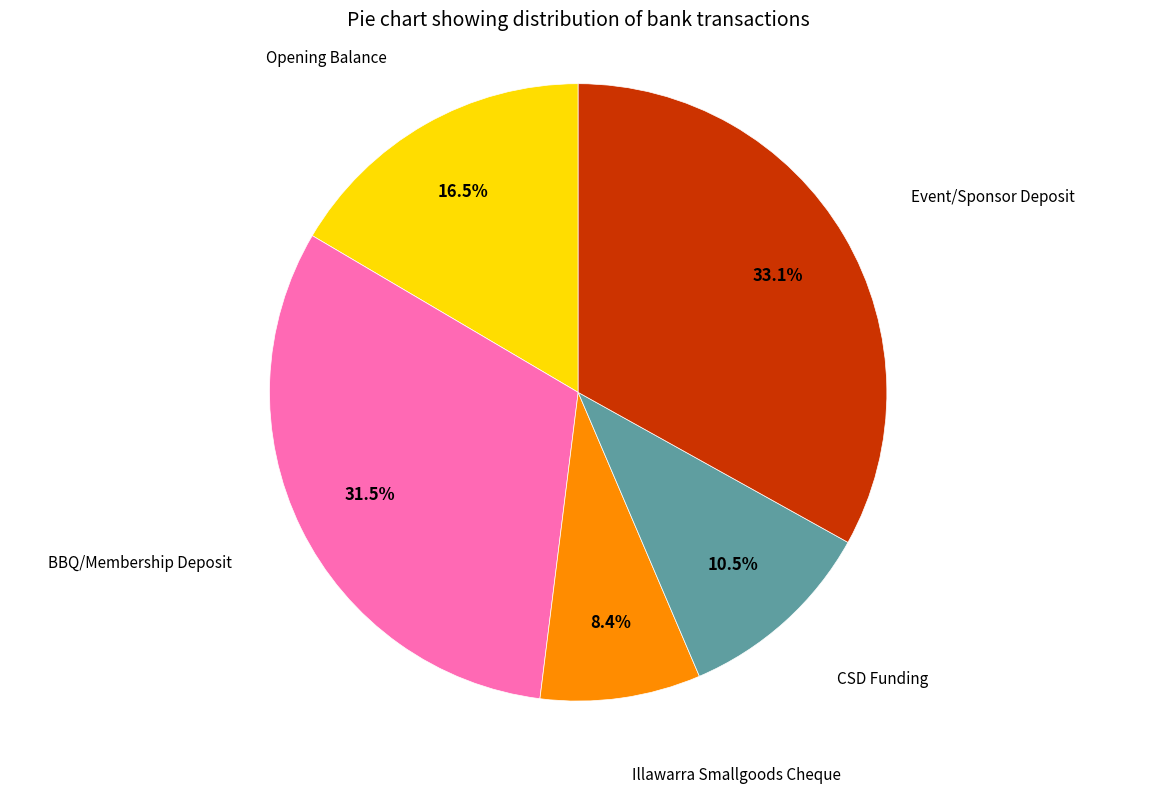

Is there a majority slice in this chart?

No